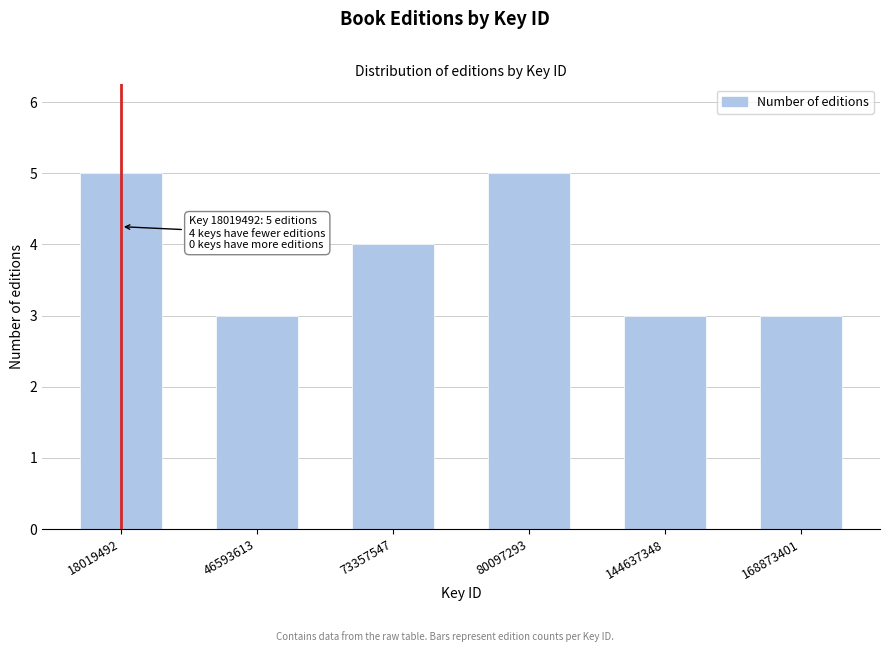

Reading right to left, transcribe all the data shown in this chart.

168873401=3	144637348=3	80097293=5	73357547=4	46593613=3	18019492=5